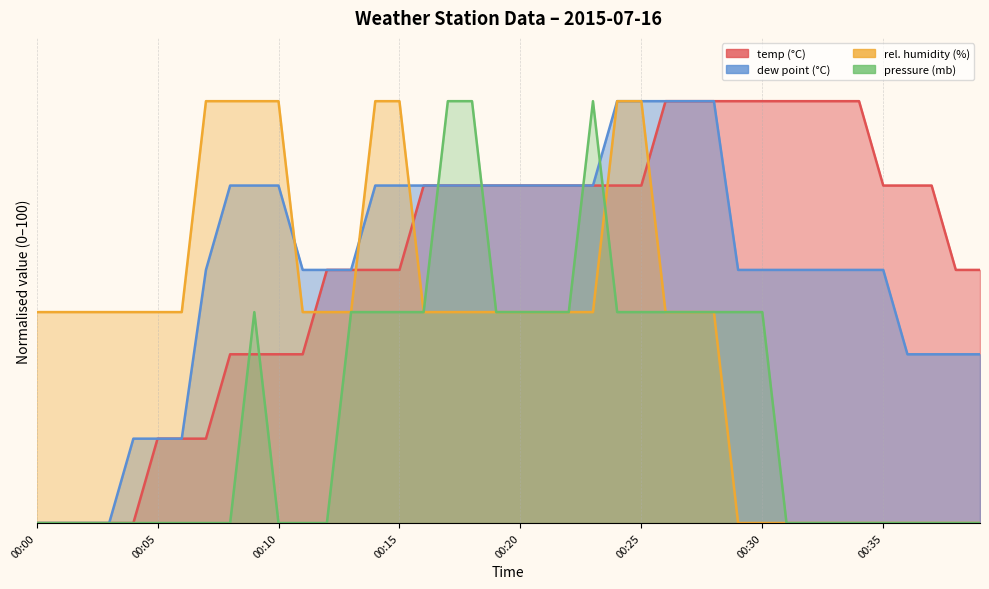

How many categories are shown in the chart?

40